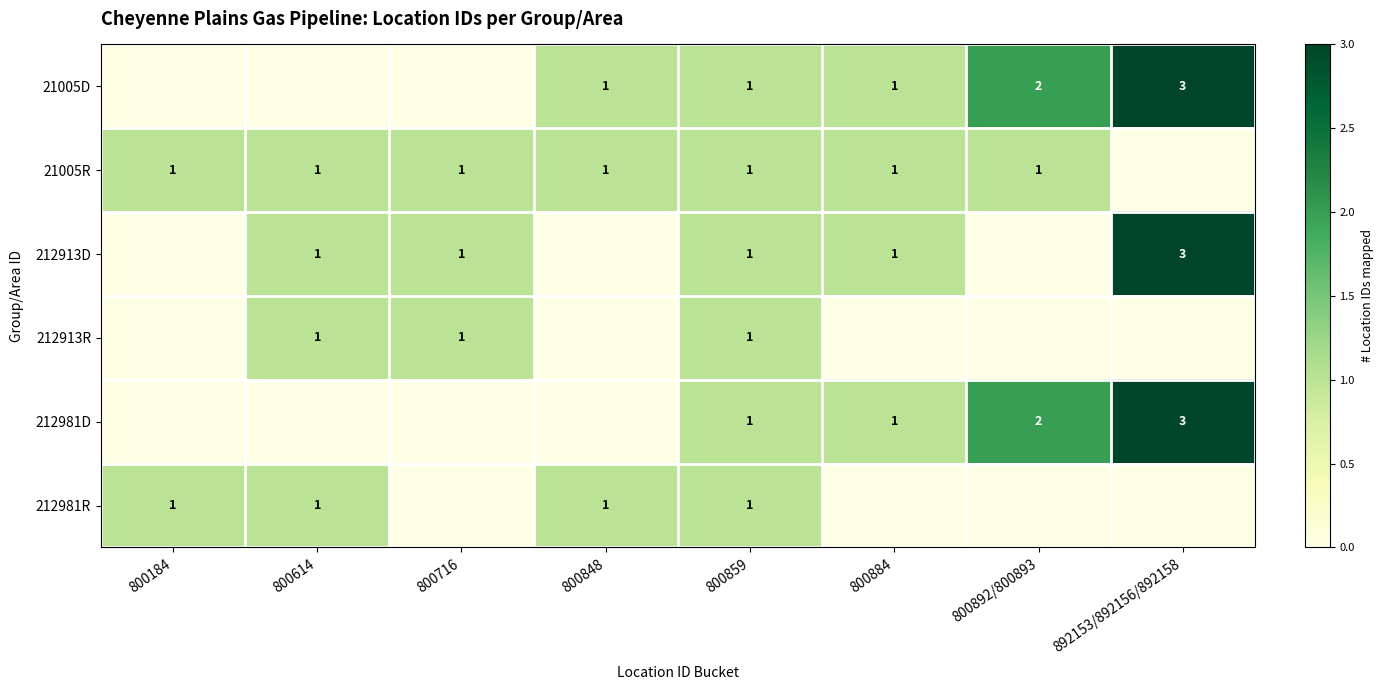

Is the value of 212981D at 800892/800893 greater than the value of 212913R at 800859?

Yes